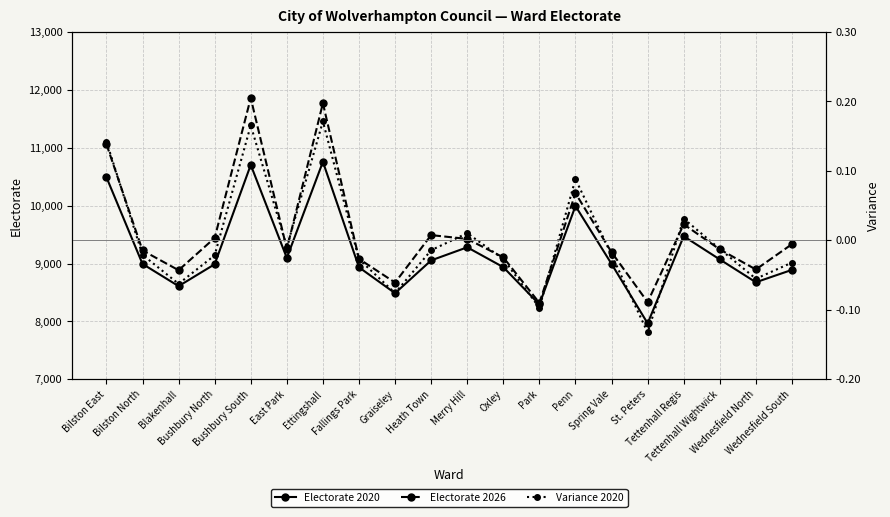

Rank the series at Spring Vale from lowest to highest value.

Variance 2020, Electorate 2020, Electorate 2026